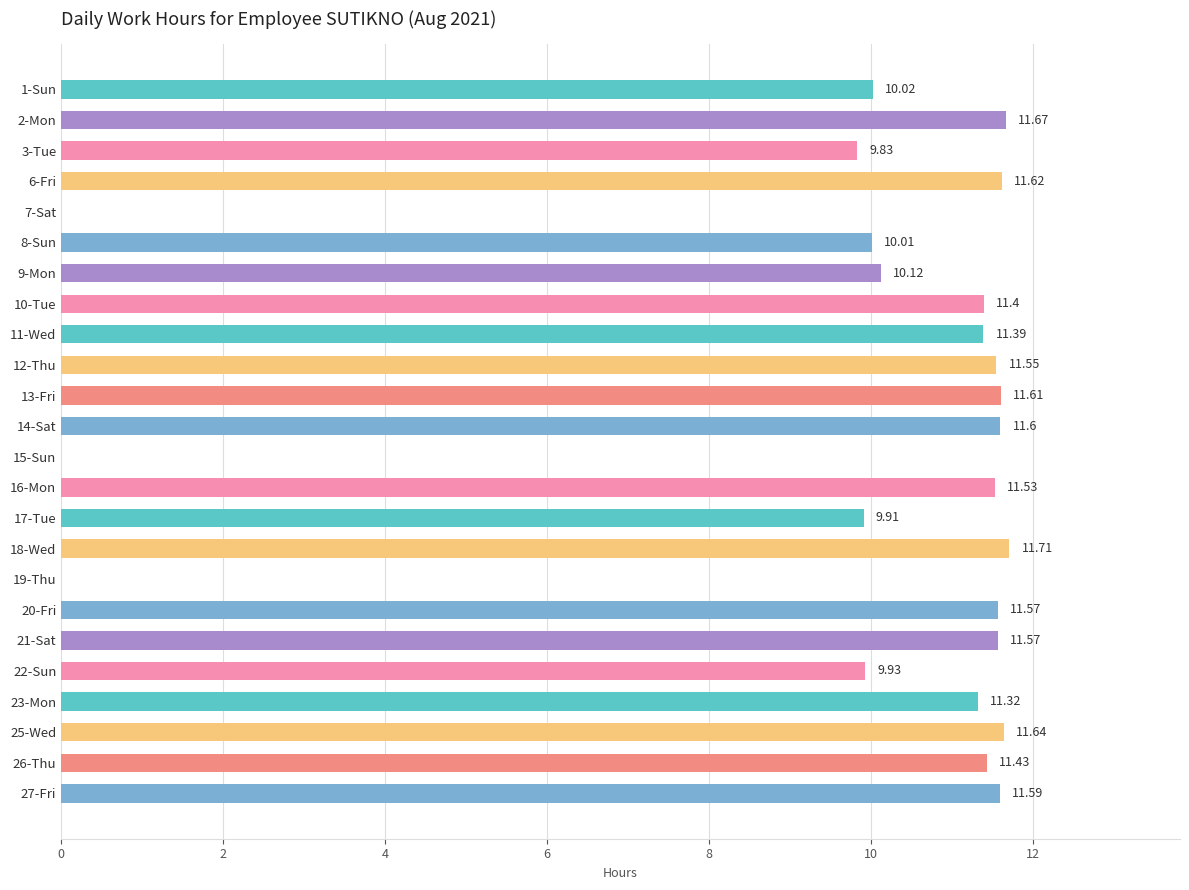

What is the sum of all values?

233.0